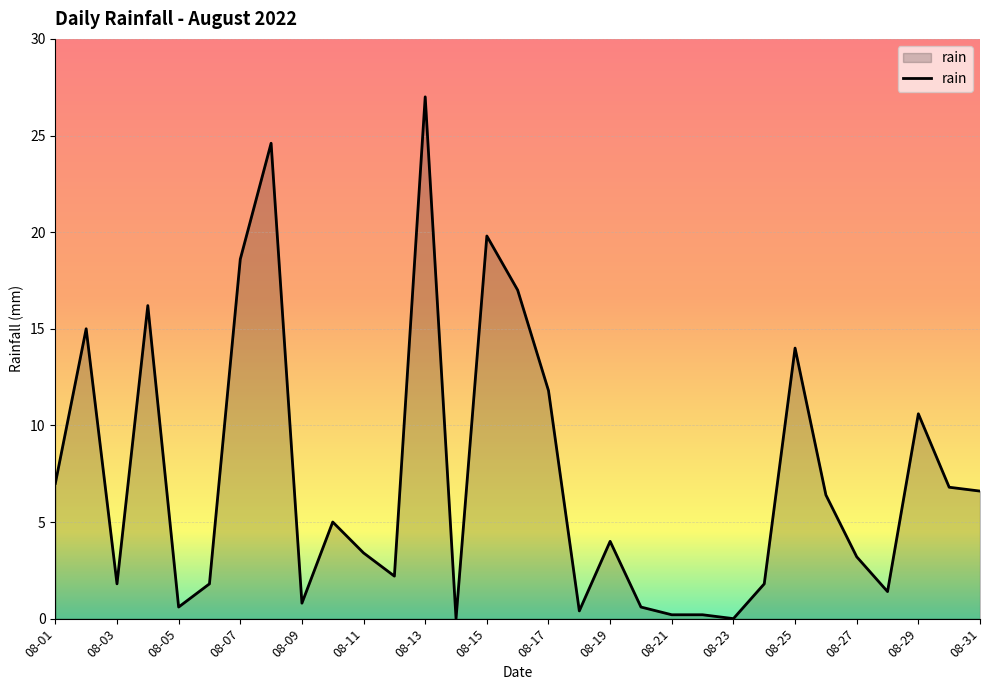

What is the maximum value shown in the chart?

27.0